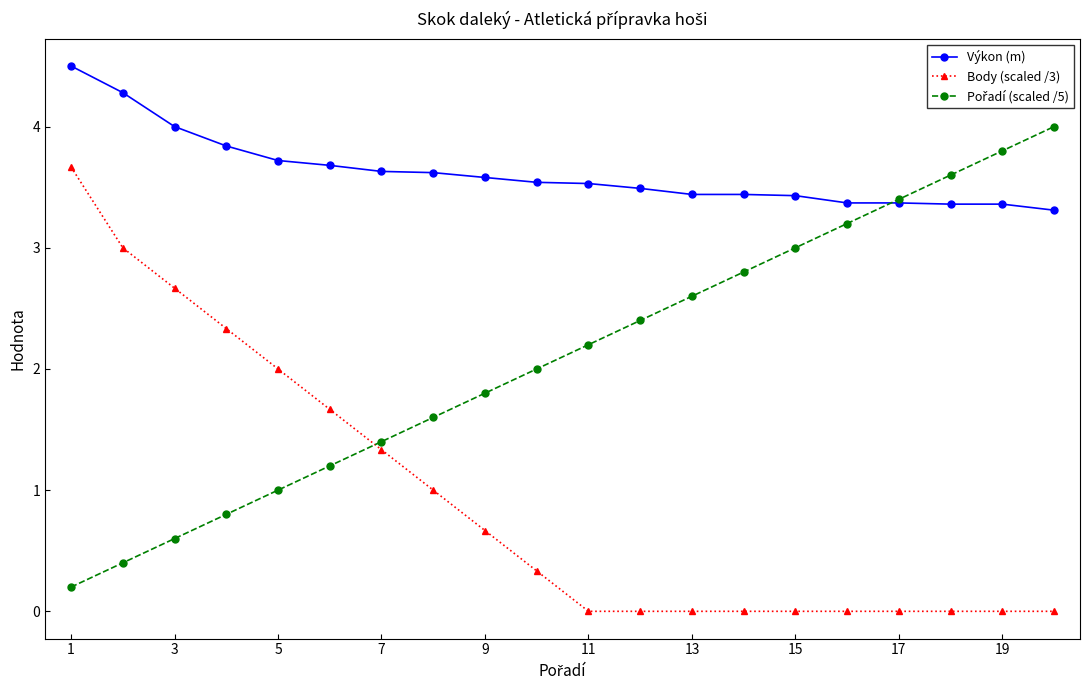

Which series has the largest total across all categories?

Výkon (m)